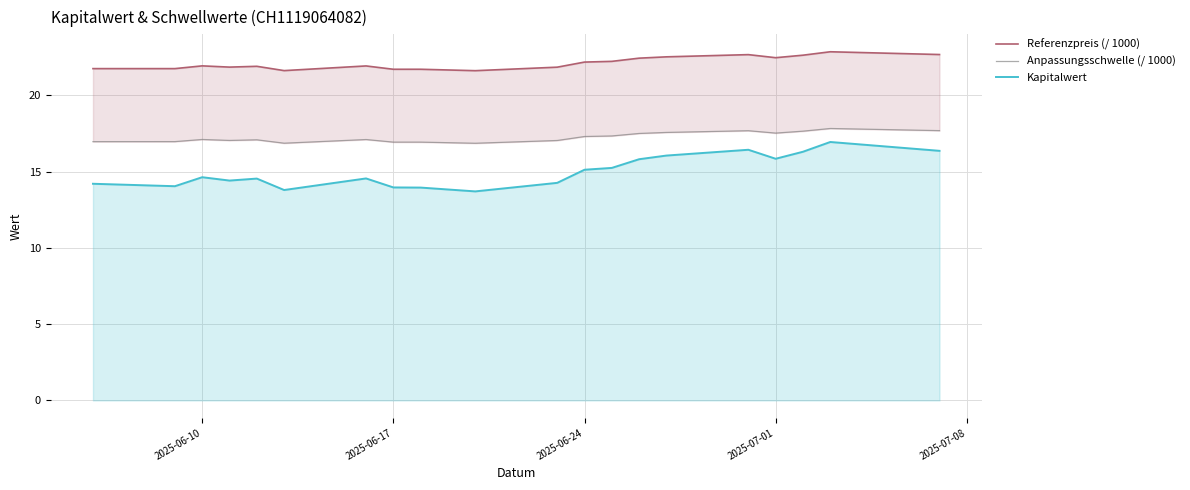

What is the difference between the second highest and minimum values in the Anpassungsschwelle (/ 1000) series?

0.8